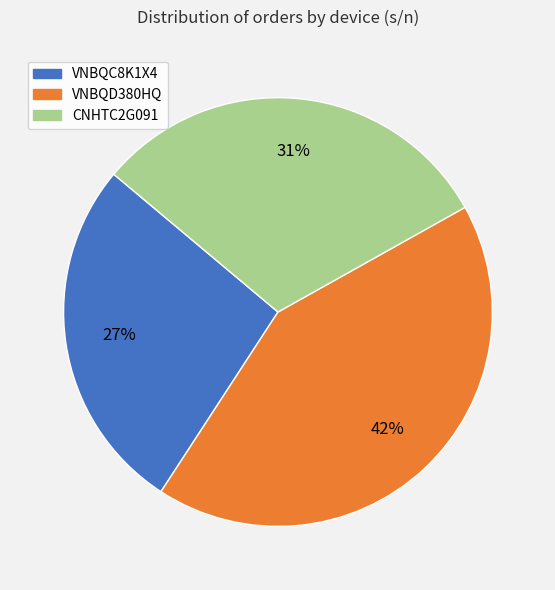

Count the number of slices in the pie.

3